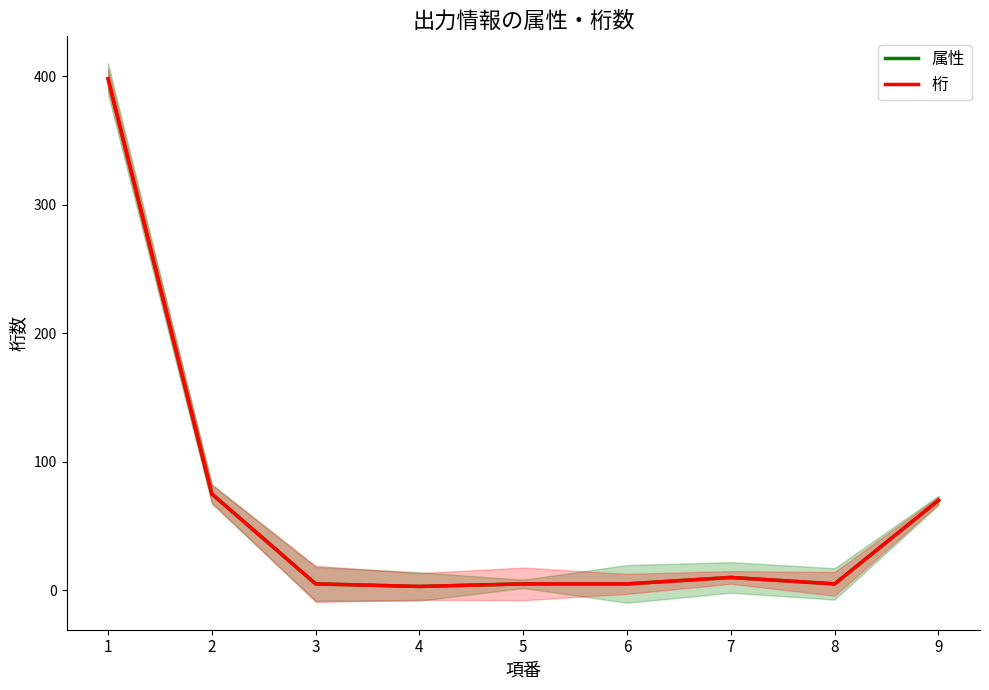

Reading left to right, list all the values displayed in this chart.

属性: 398	75	5	3	5	5	10	5	70
桁: 398	75	5	3	5	5	10	5	70